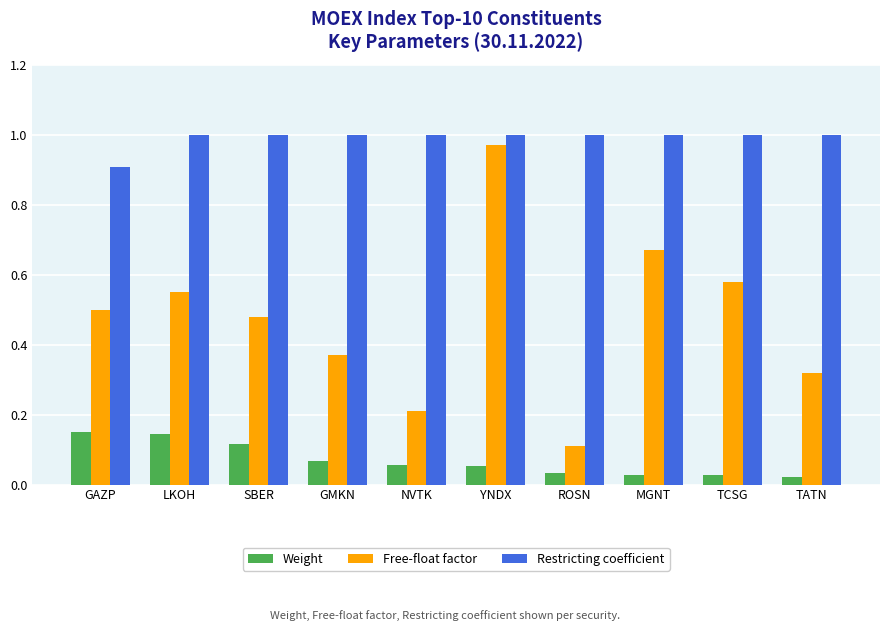

At which label is Free-float factor closest to 0?

ROSN